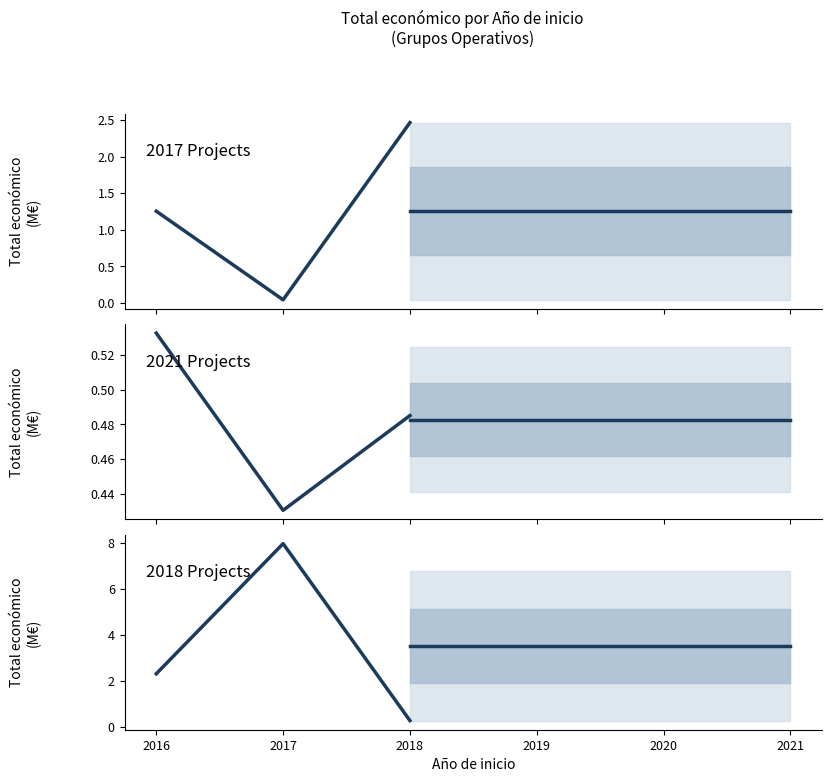

Reading left to right, extract all data points from this chart.

2017 Projects: 1.3	0.0	2.5
2021 Projects: 0.5	0.4	0.5
2018 Projects: 2.3	8.0	0.3